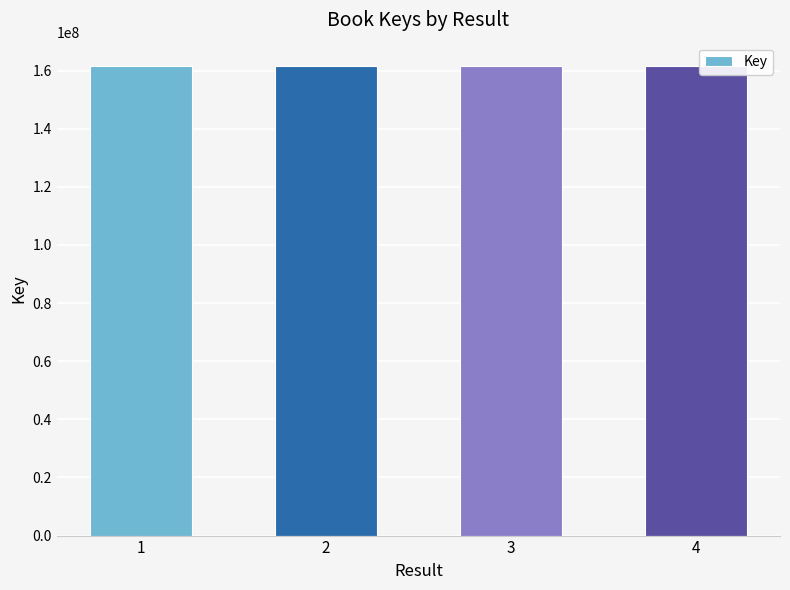

What is the maximum value shown in the chart?

161532042